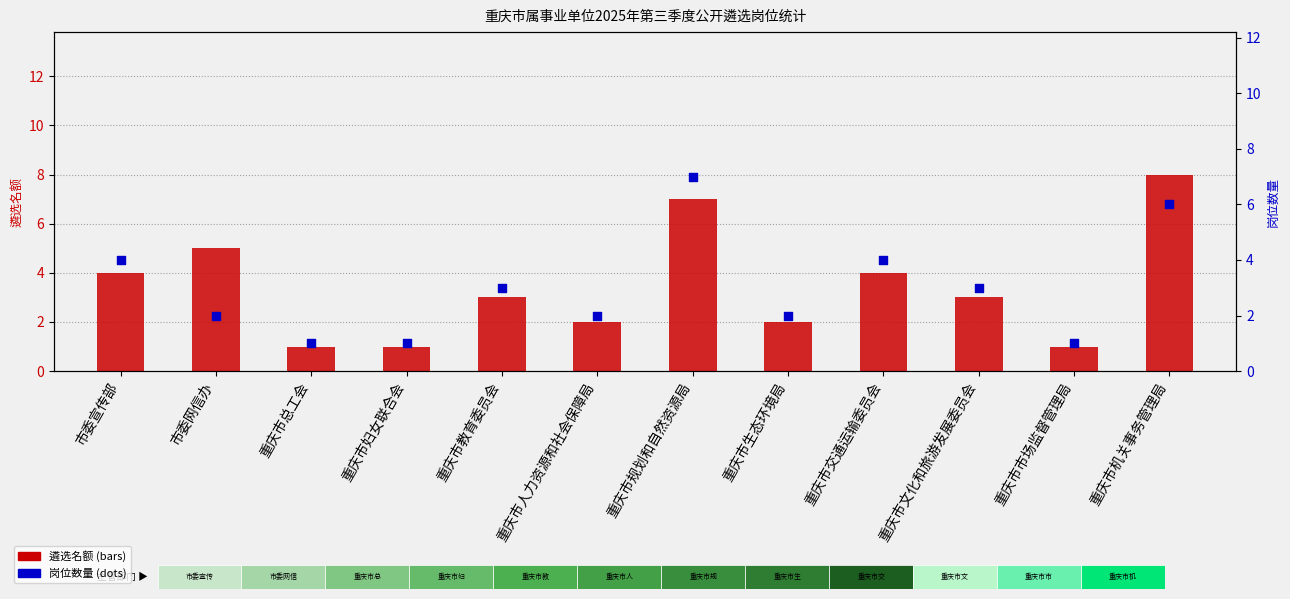

Is the value of 遴选名额 at 重庆市机关事务管理局 greater than the value of 岗位数量 at 市委宣传部?

Yes